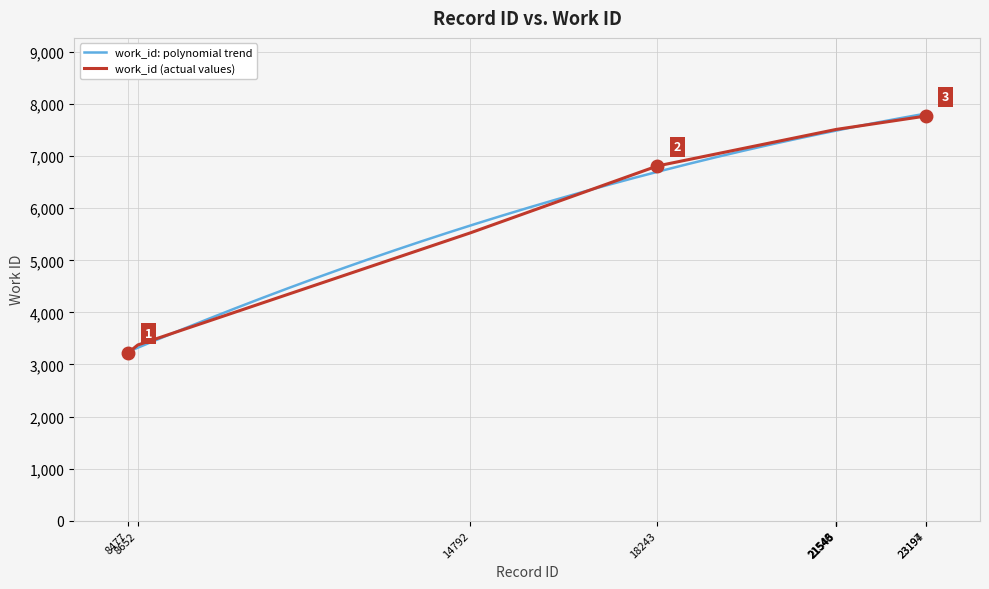

Between 18243 and 21546, which is larger?

21546